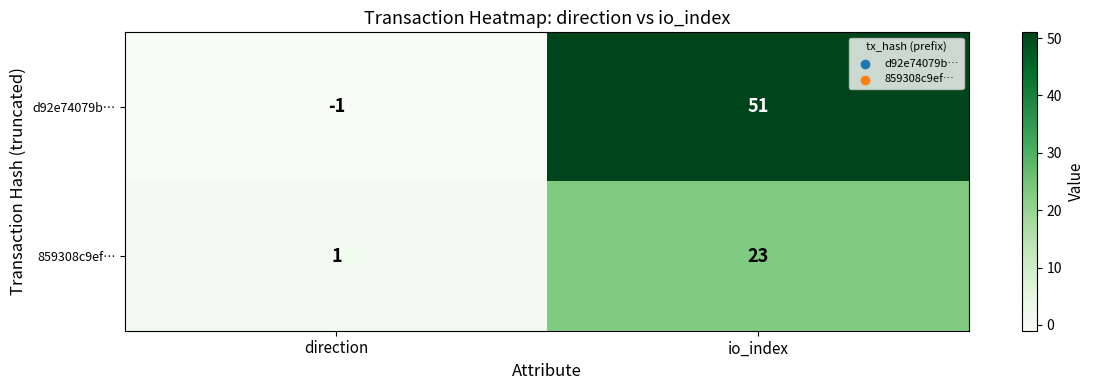

At which category is the sum across all series the highest?

io_index